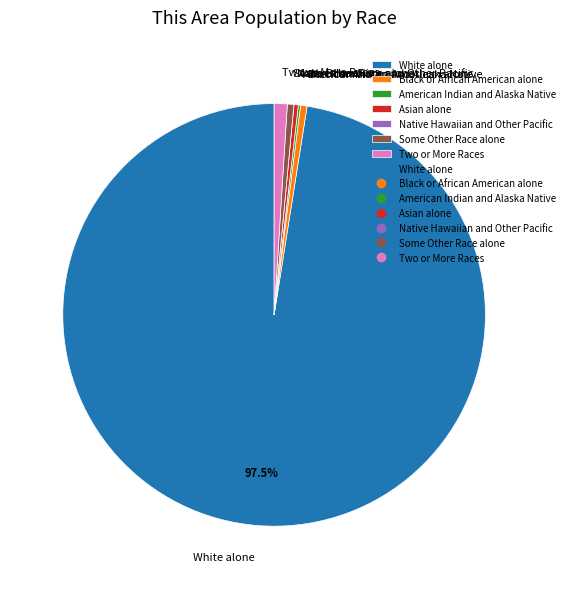

Combined, do Some Other Race alone and Black or African American alone account for over 50%?

No